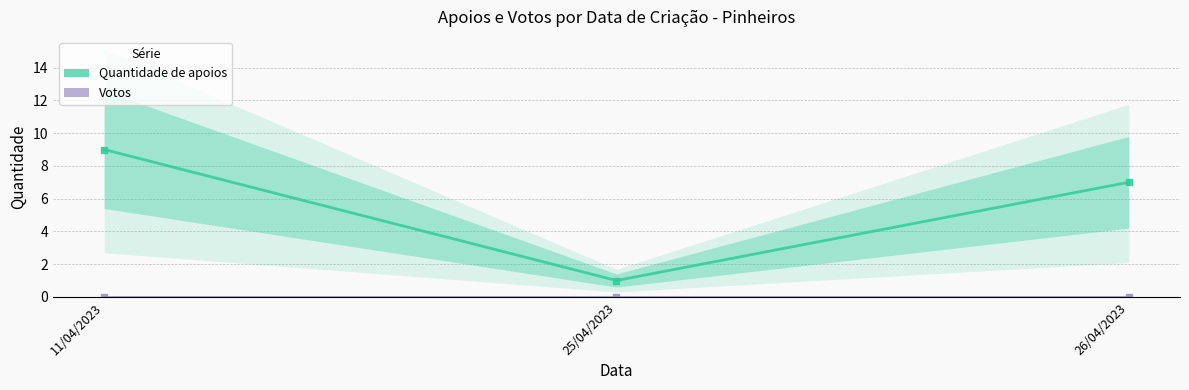

Does the chart display data point markers on the line(s)?

Yes